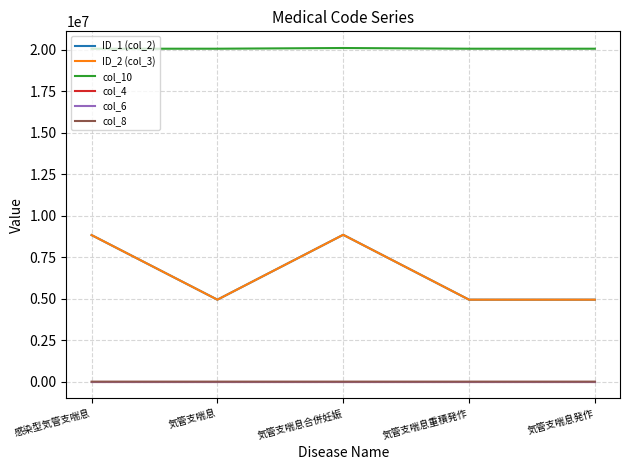

Is this an area chart (filled region under the line)?

No